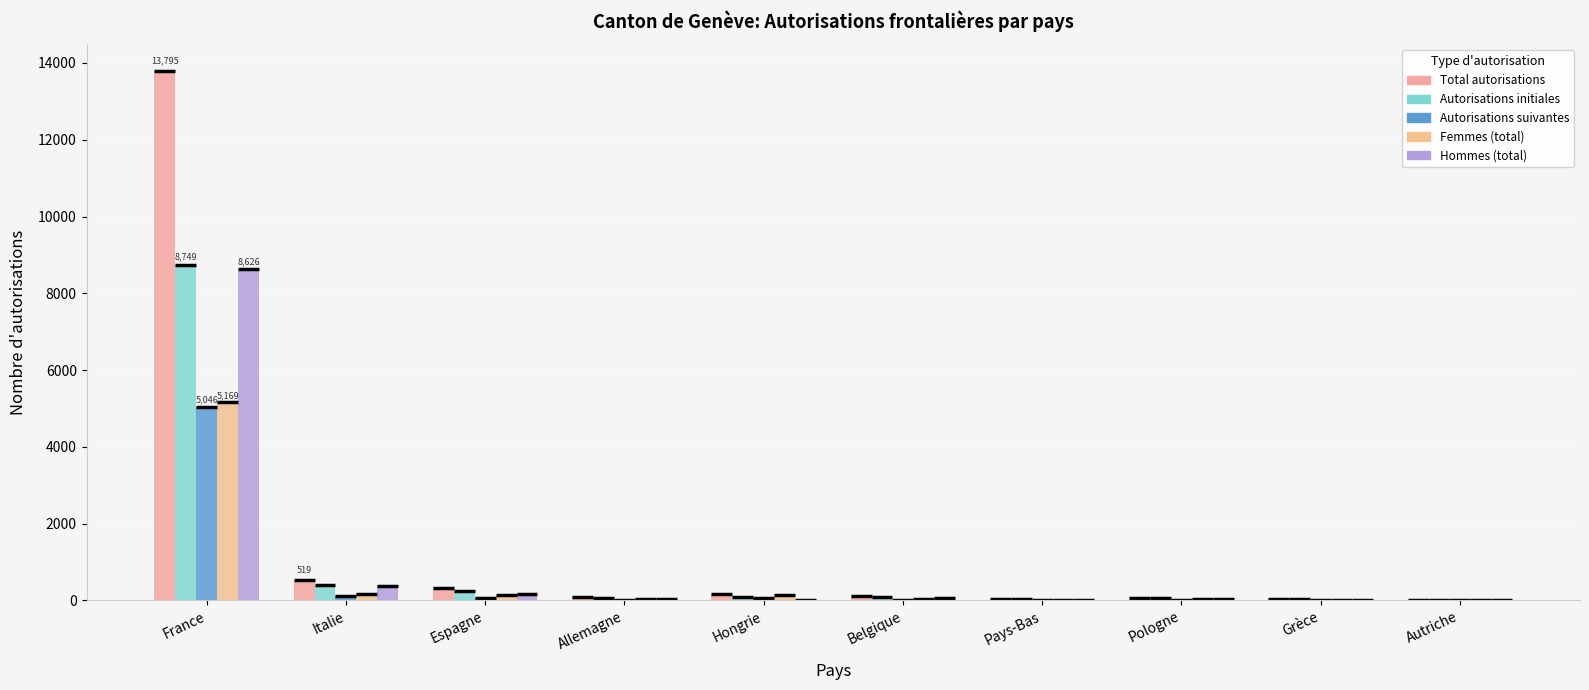

Which series has the widest spread of values?

Total autorisations